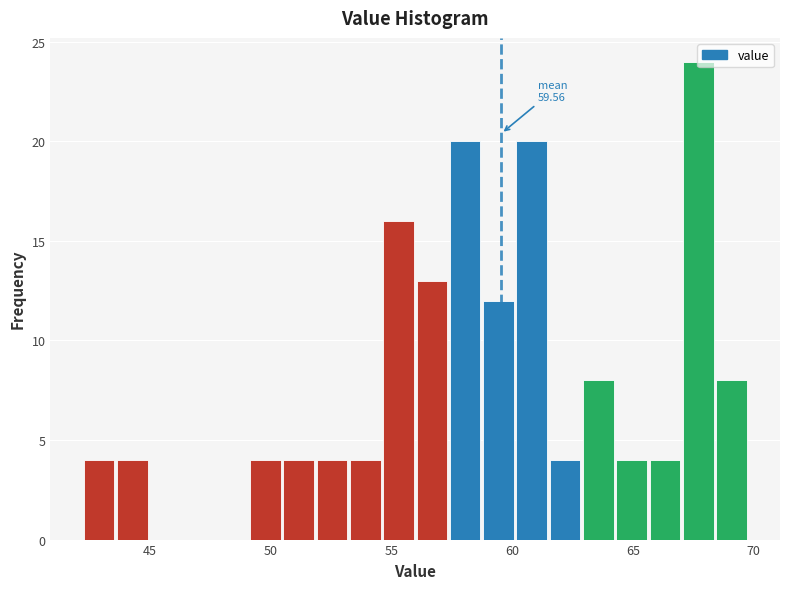

Read against the x-axis, roughly where is the centre of the tallest bar?

67.5